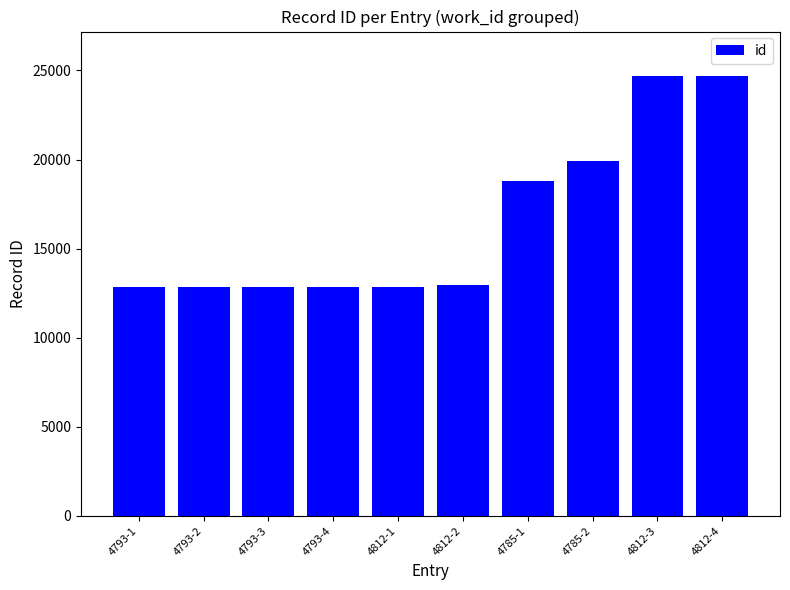

What is the smallest value displayed?

12839